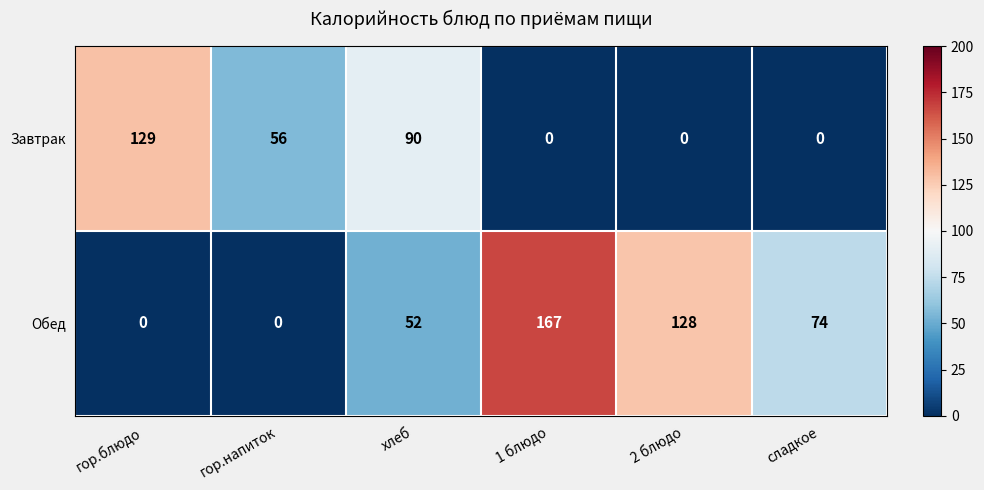

Count the number of data series in this chart.

2